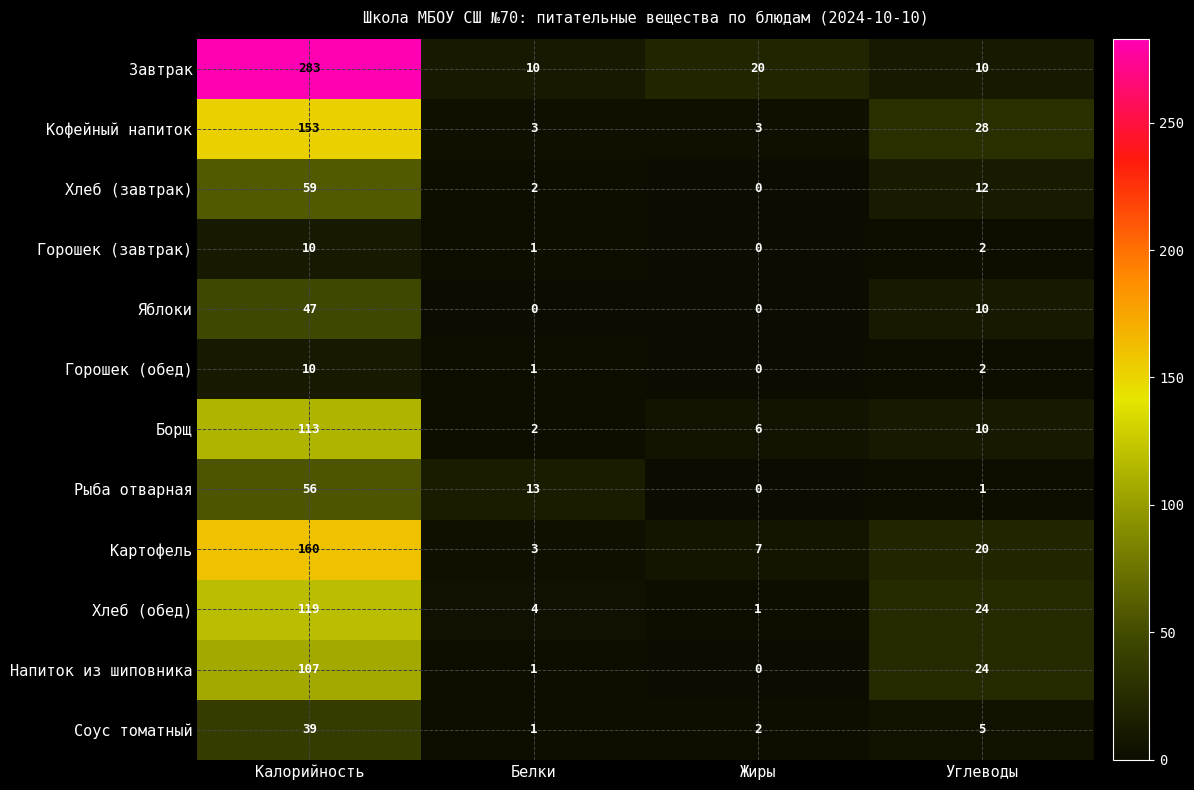

How many series are shown in this chart?

12